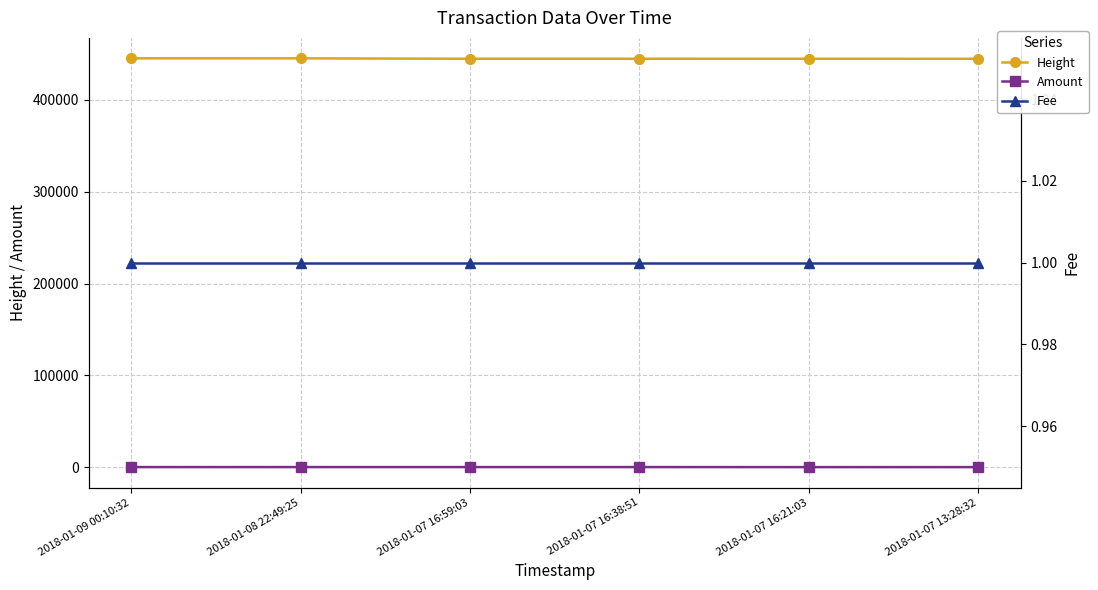

Where is the first local maximum for Amount?

2018-01-07 16:38:51